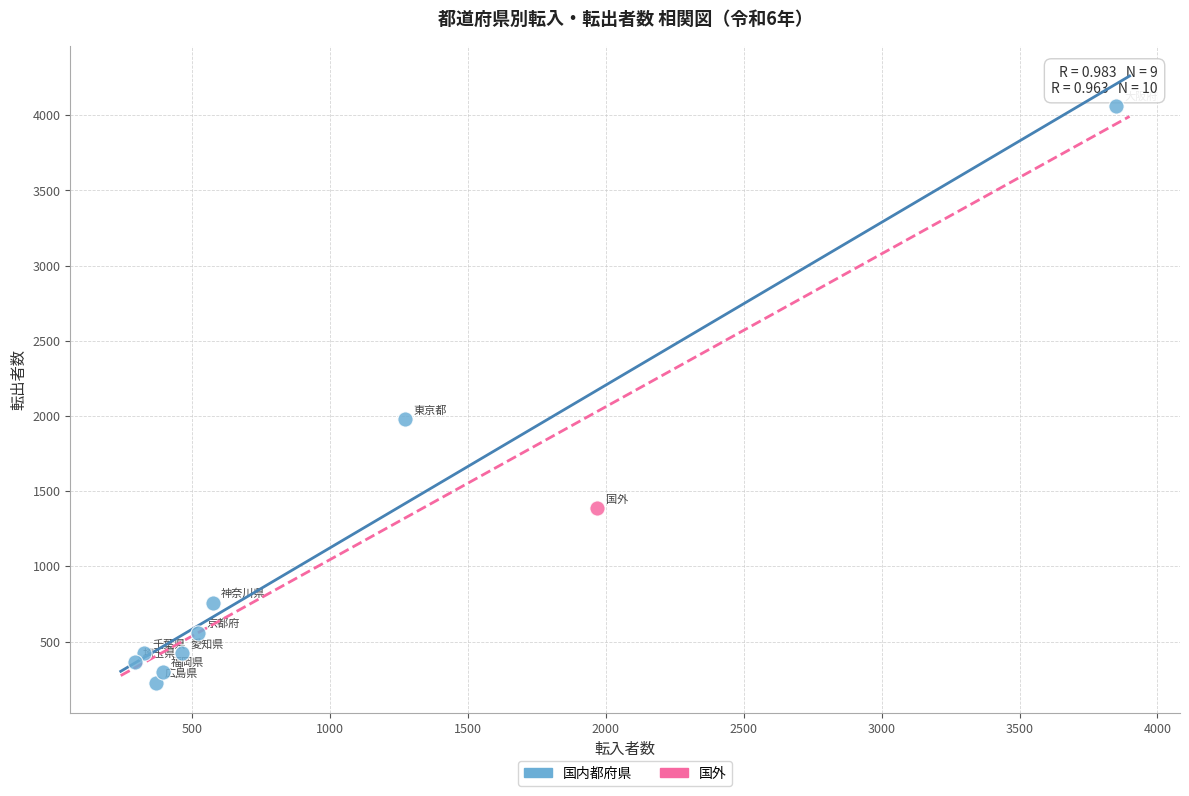

What are all the series names shown in the legend?

国内都府県, 国外